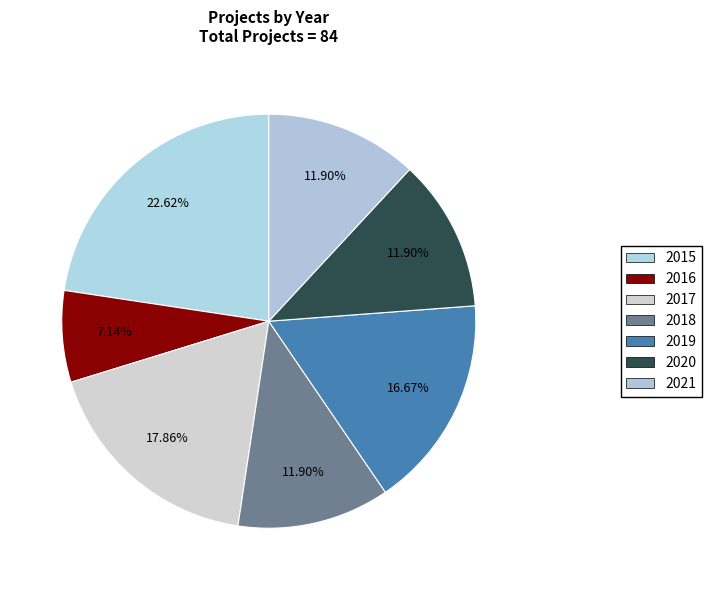

True or false: 2016 accounts for 1% of the total.

False